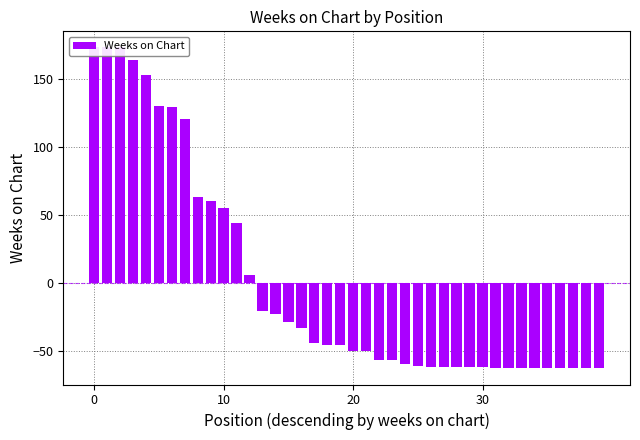

What is the maximum value shown in the chart?

173.3